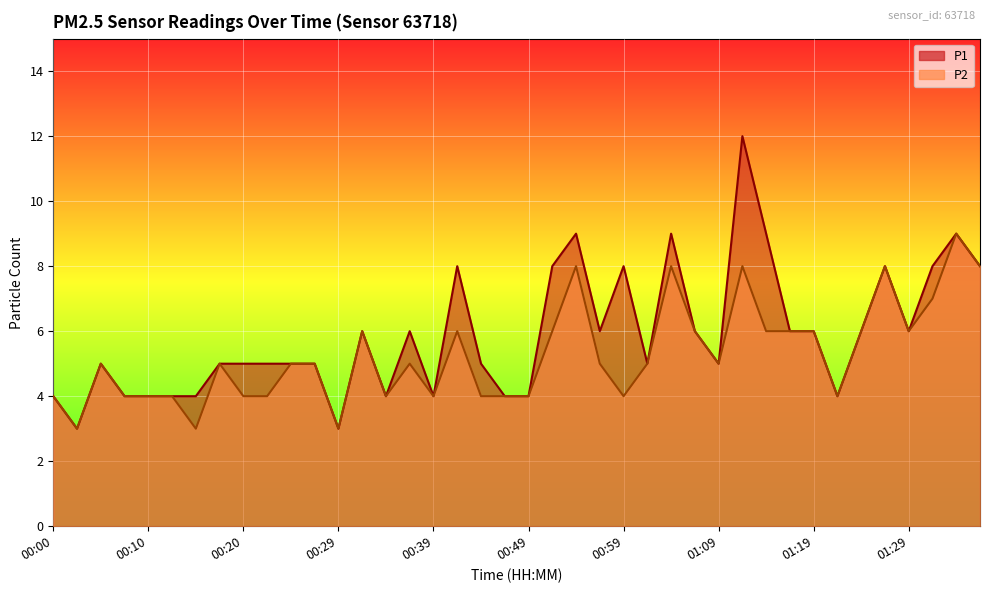

How many distinct data groups are displayed?

2